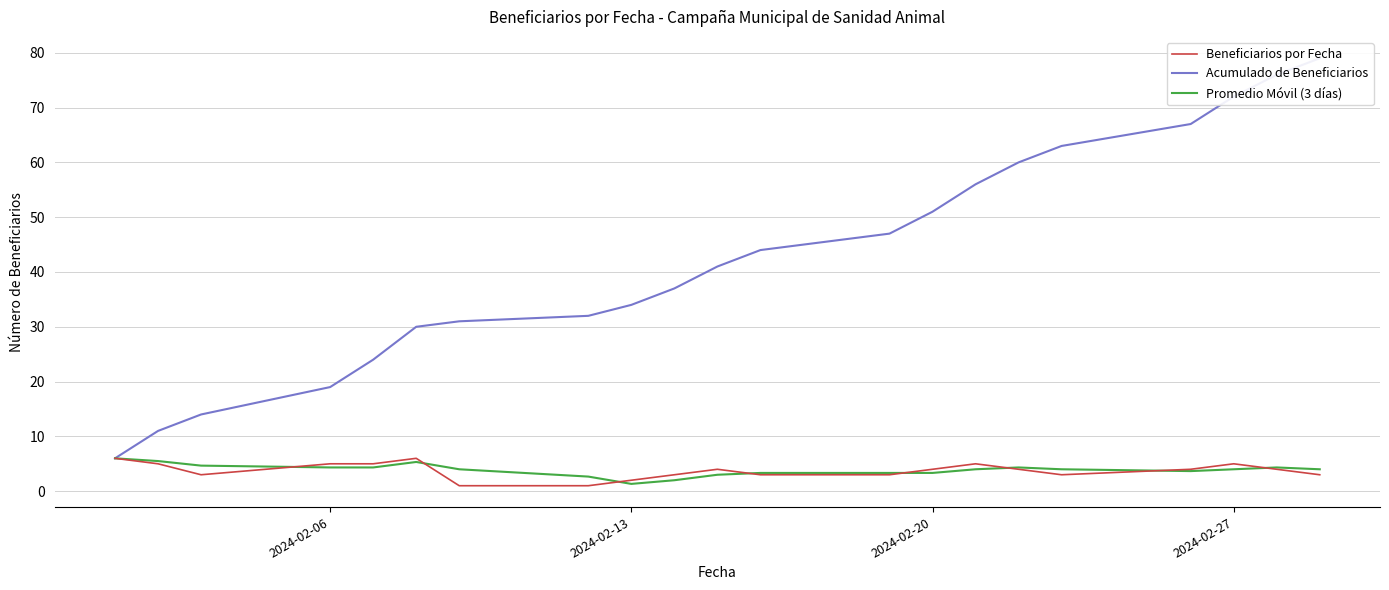

What are all the series names shown in the legend?

Beneficiarios por Fecha, Acumulado de Beneficiarios, Promedio Móvil (3 días)